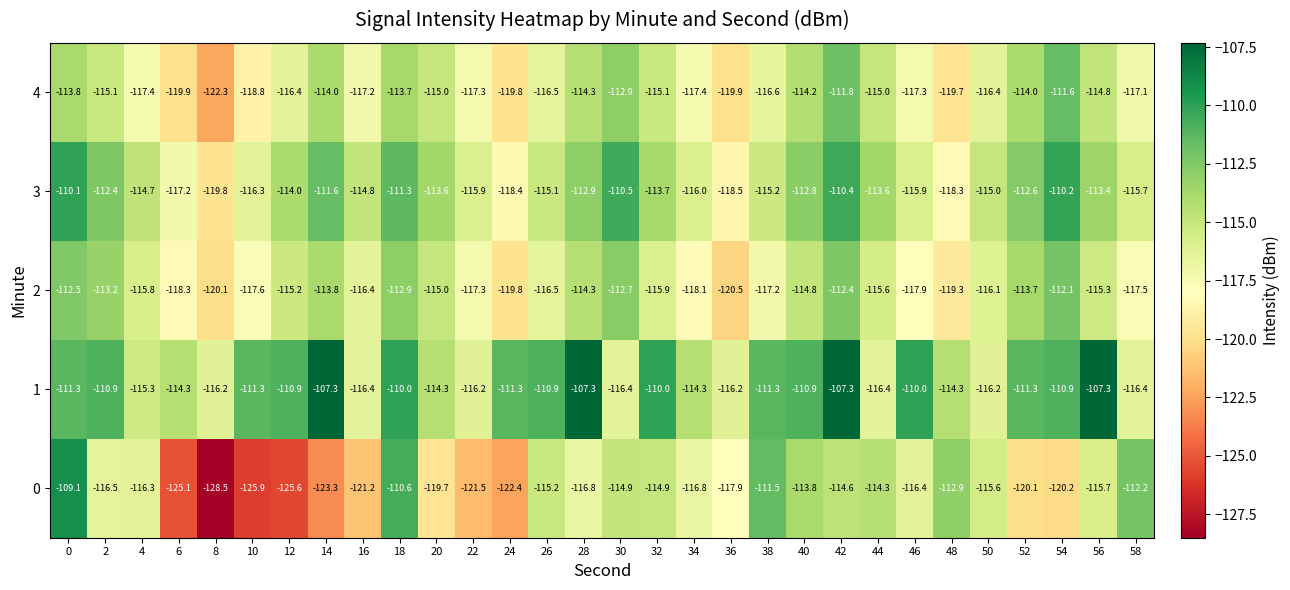

Rank the series by their maximum value, from lowest to highest.

2, 4, 3, 0, 1